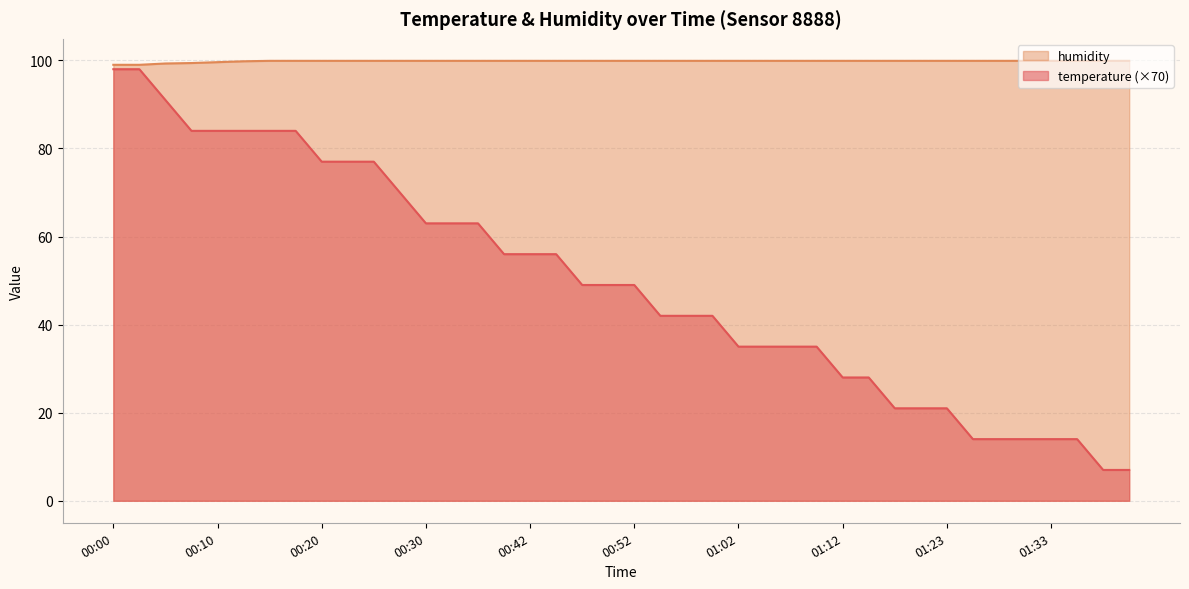

What is the spread (max minus min) of values at 00:17?

15.9